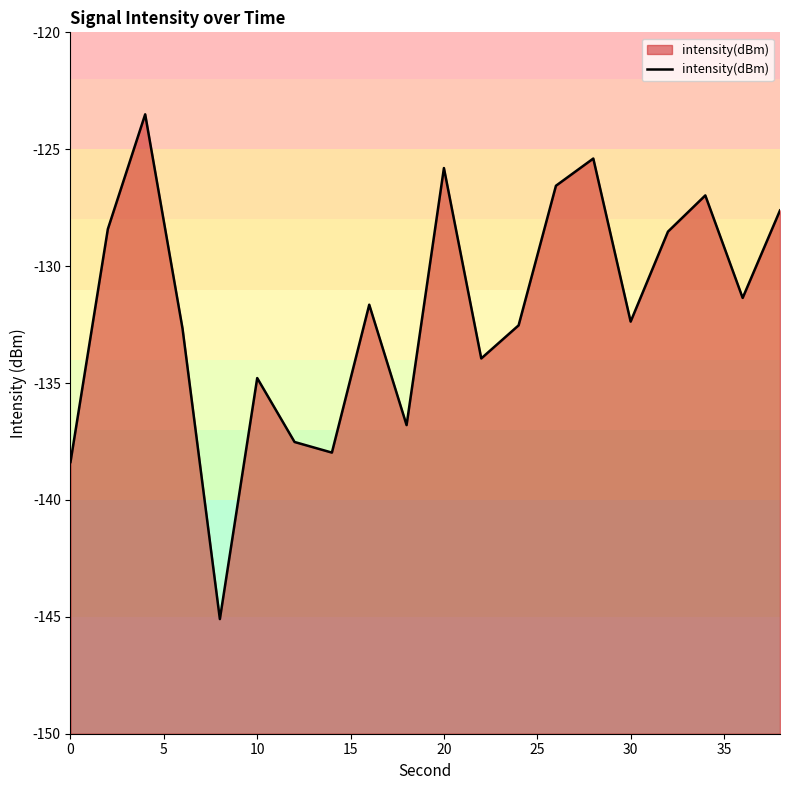

What is the minimum value shown in the chart?

-145.1